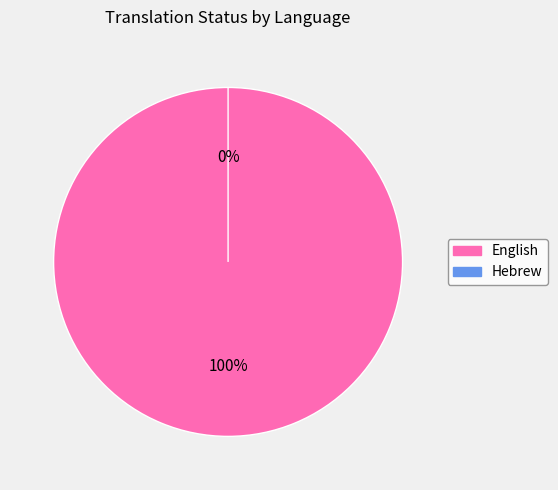

Rank the categories by value from highest to lowest.

English, Hebrew